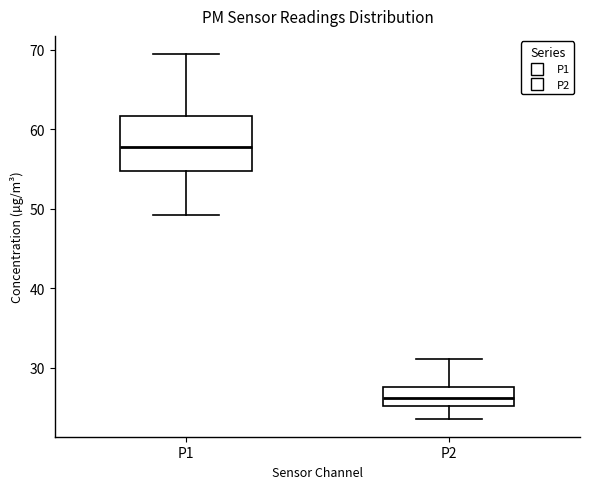

Reading left to right, transcribe this box plot: for each box, give where its median line is, the range the box spans, and where its two whiskers end, as read against the y-axis. The values are not printed on the chart, so give them approximately, as read against the axis.

P1: median 58, box 55 to 62, whiskers 49 to 69
P2: median 26, box 25 to 28, whiskers 24 to 31